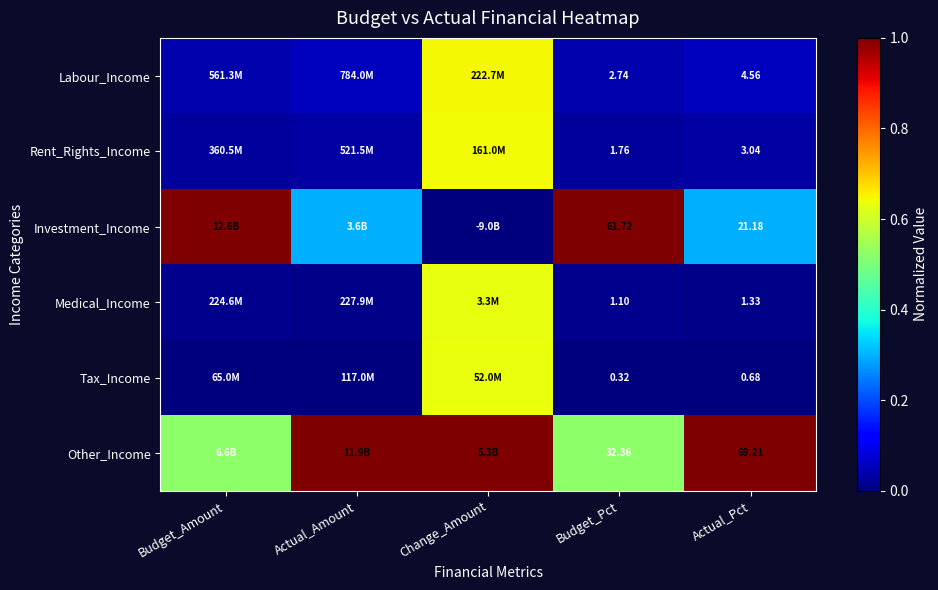

What is the difference between the highest and lowest values at Actual_Pct?

68.5